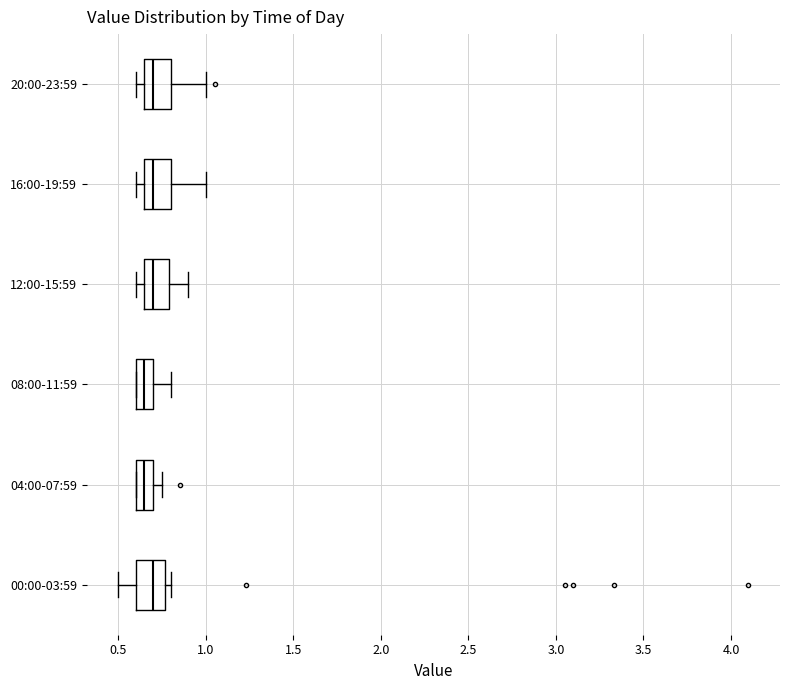

Where is the left edge of the box for 16:00-19:59 on the x-axis? The values are not printed on the chart, so give them approximately, as read against the axis.

0.65